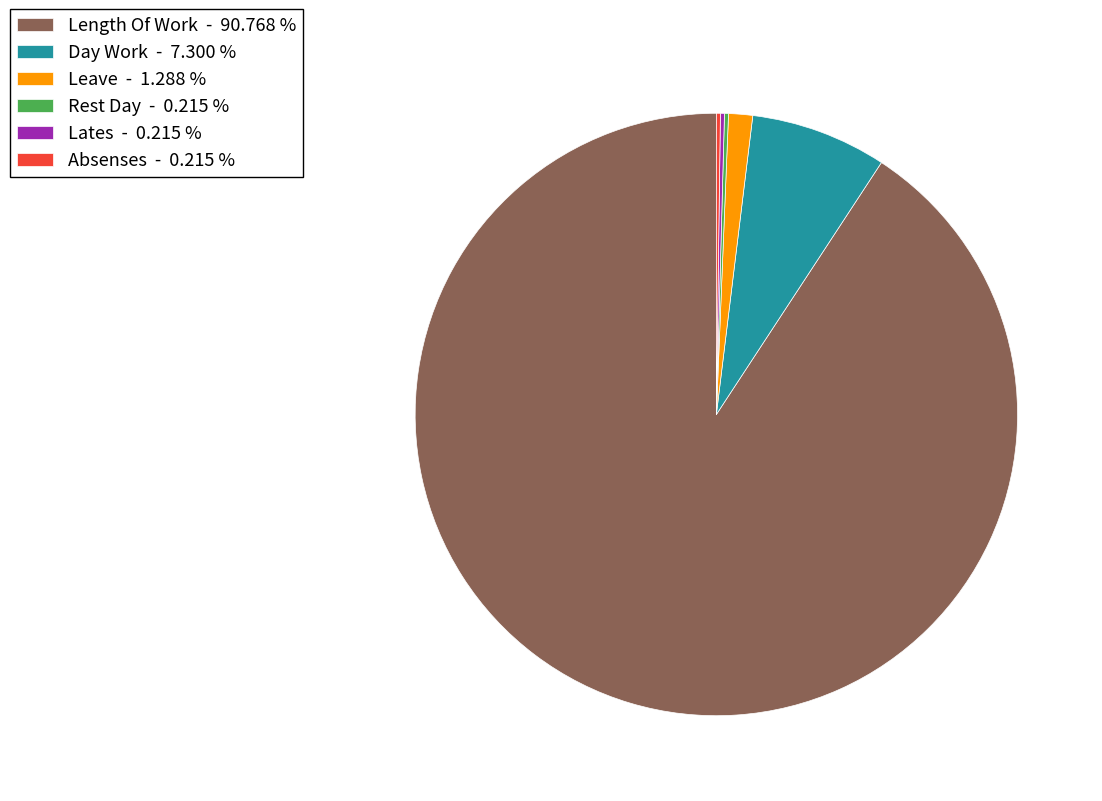

Which slice is the largest?

Length Of Work - 90.768 %